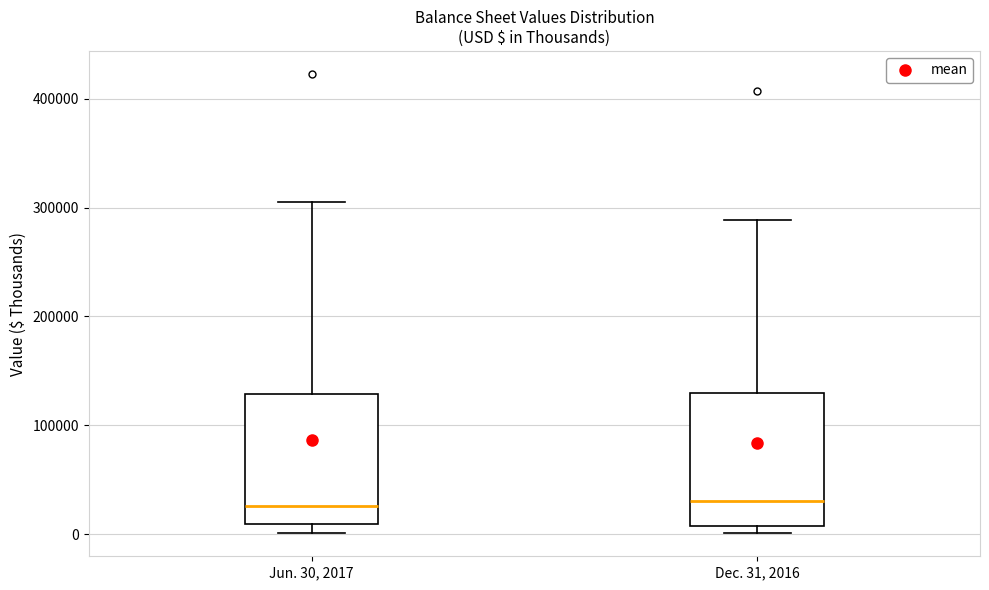

Where is the lower edge of the box for Dec. 31, 2016 on the y-axis? The values are not printed on the chart, so give them approximately, as read against the axis.

10000